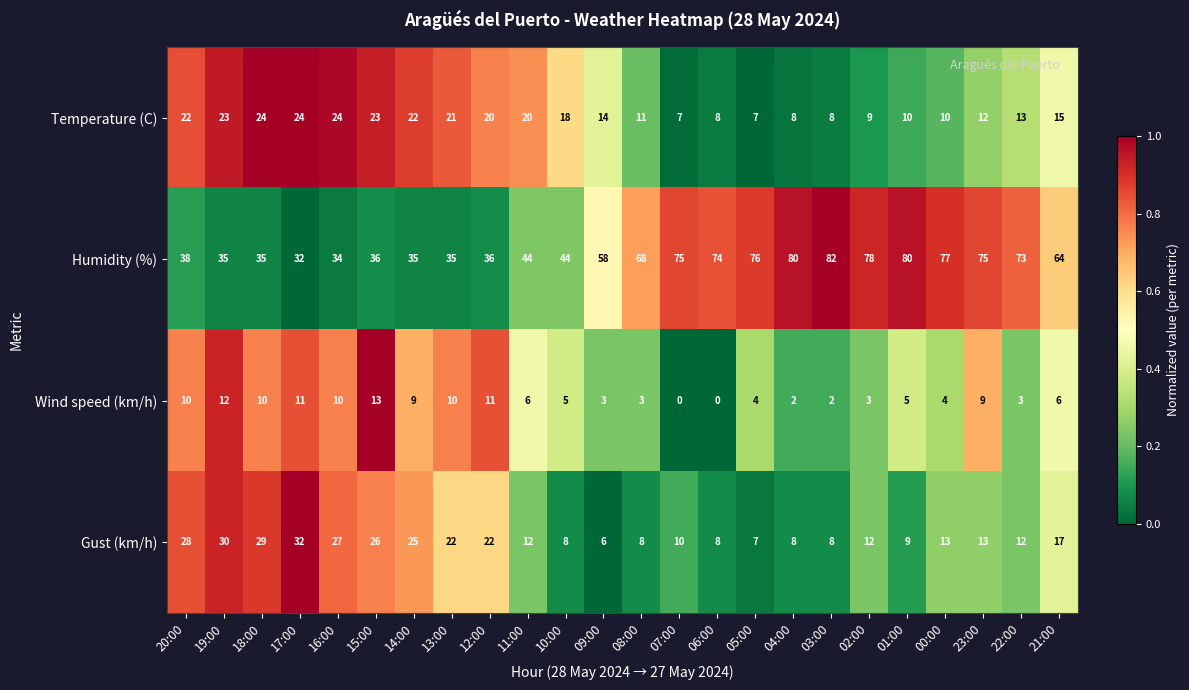

List the series in order of their peak value, lowest first.

Wind speed (km/h), Temperature (C), Gust (km/h), Humidity (%)